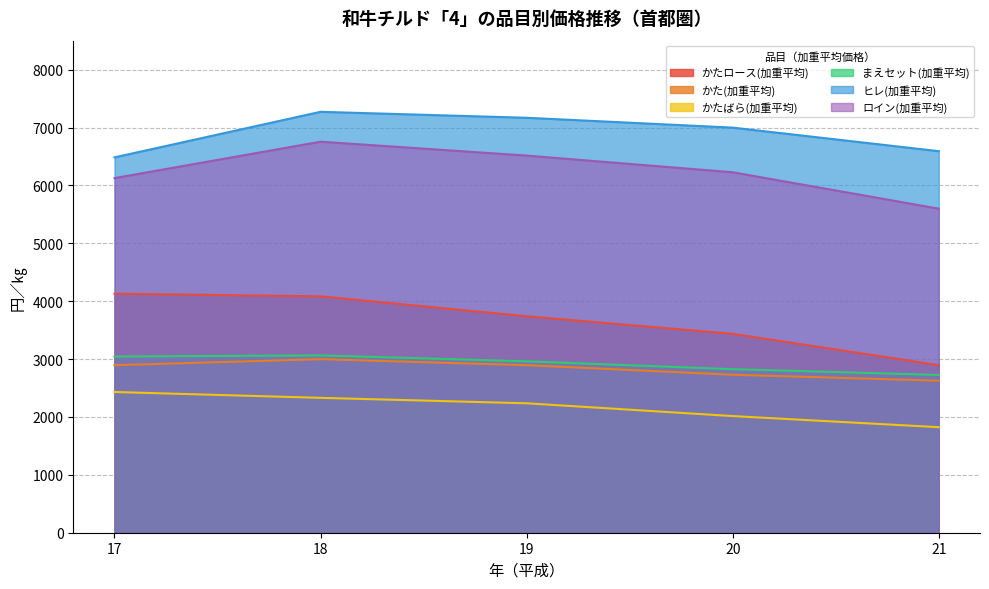

Reading left to right, transcribe all the data shown in this chart.

かたロース(加重平均): 4129	4083	3739	3436	2895
かた(加重平均): 2894	2998	2894	2729	2626
かたばら(加重平均): 2431	2330	2236	2015	1823
まえセット(加重平均): 3044	3063	2961	2825	2726
ヒレ(加重平均): 6484	7271	7168	6998	6591
ロイン(加重平均): 6126	6755	6515	6227	5598